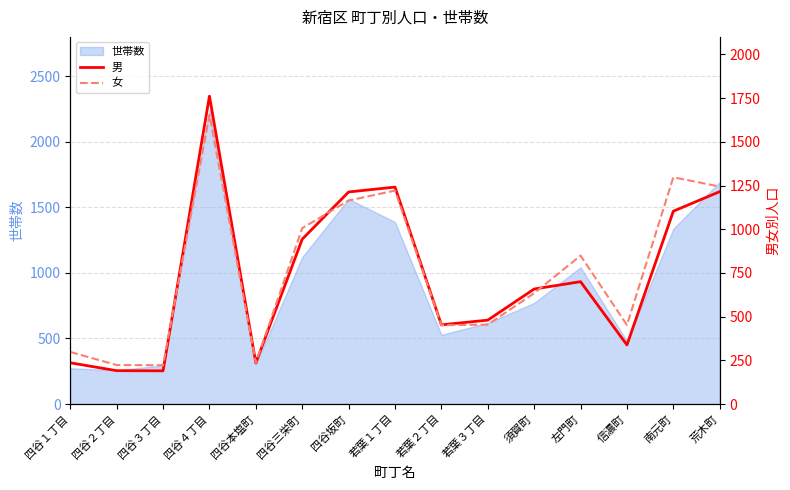

The value of 世帯数 at 荒木町 is 2726. True or false?

False